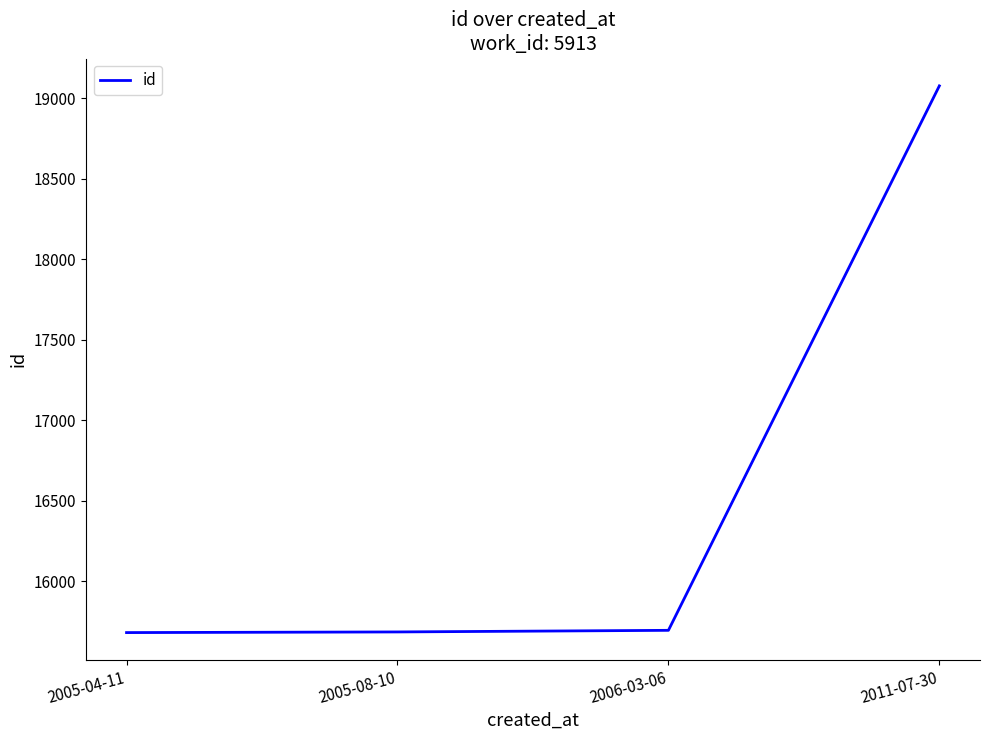

What is the change in value from 2005-08-10 to 2011-07-30?

+3392